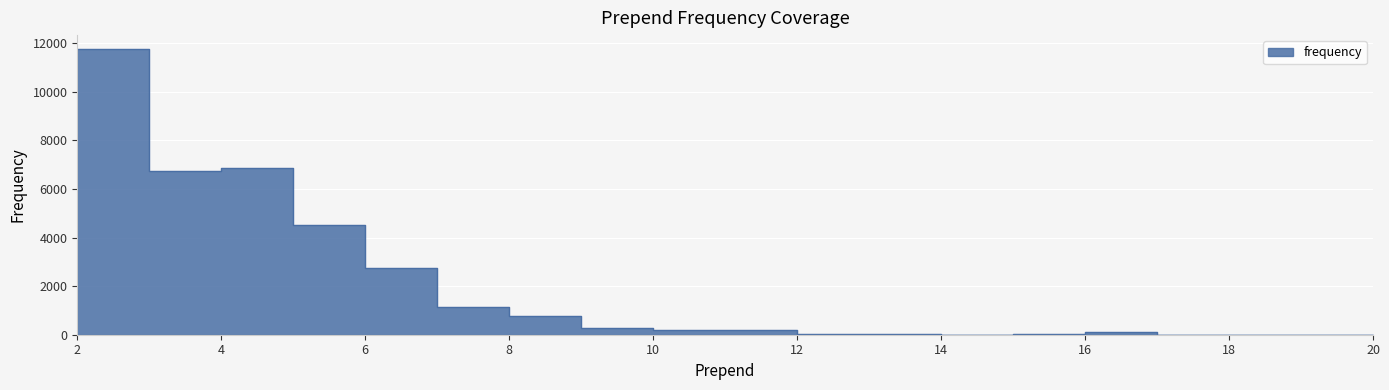

At which label is the value closest to 5877?

3